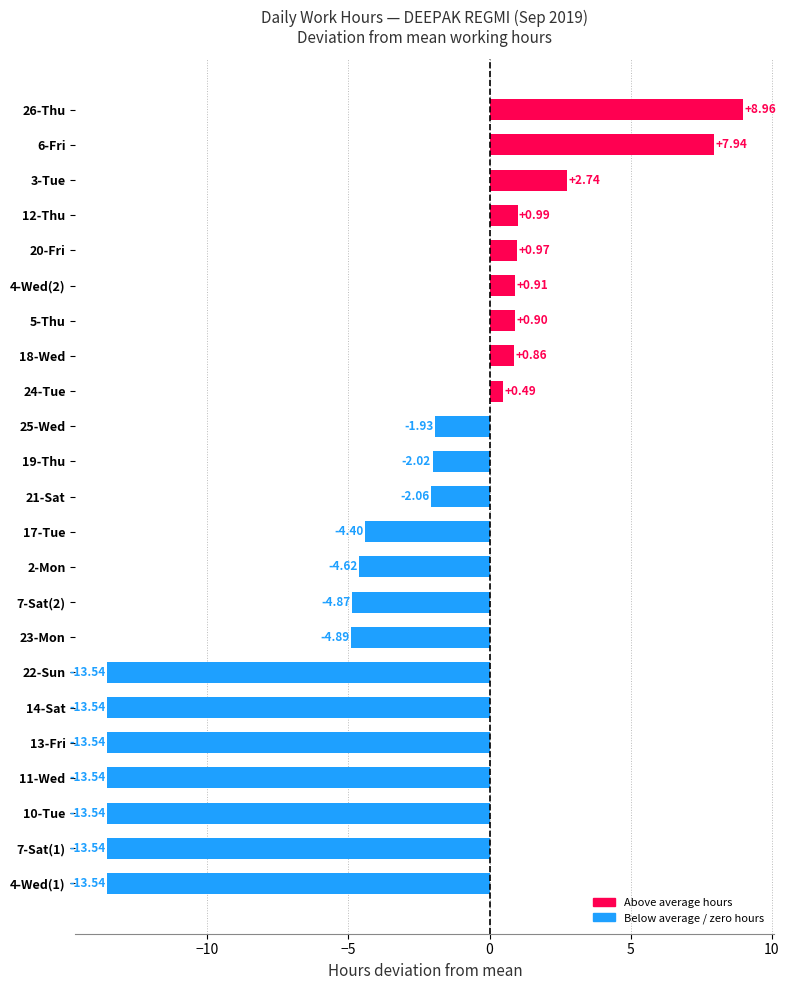

What is the change in value from 4-Wed(1) to 5-Thu?

+14.4